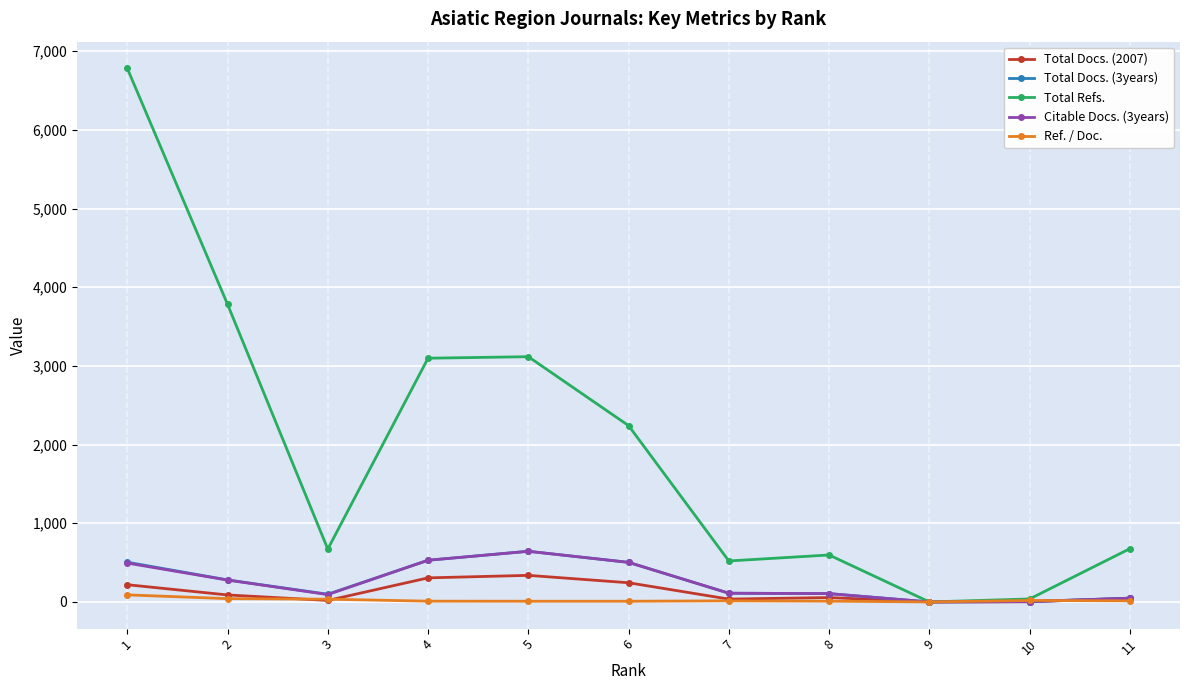

The value of Citable Docs. (3years) at 5 is 644. True or false?

True